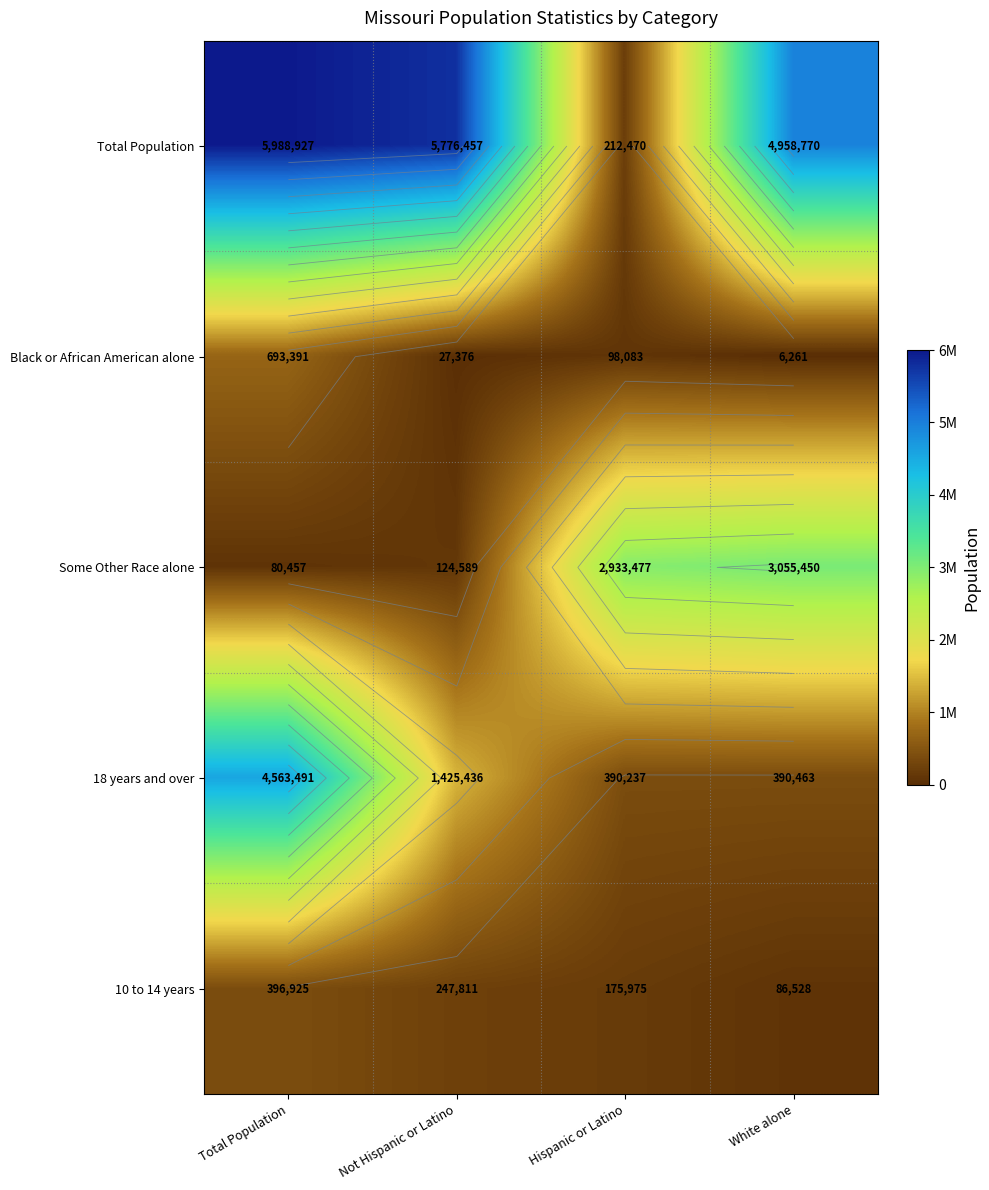

What is the minimum value shown in the chart?

6261